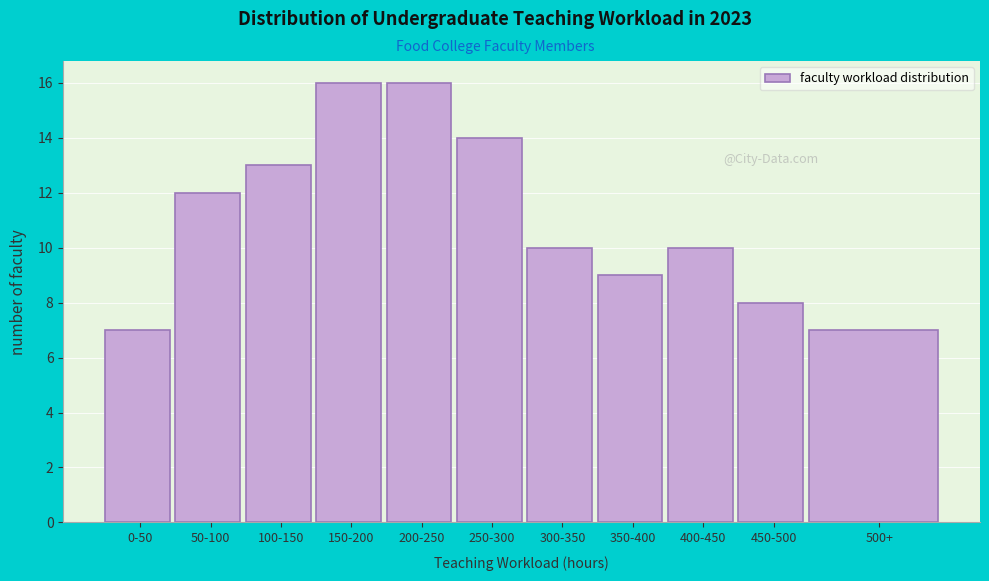

Reading left to right, transcribe all the data shown in this chart.

7	12	13	16	16	14	10	9	10	8	7